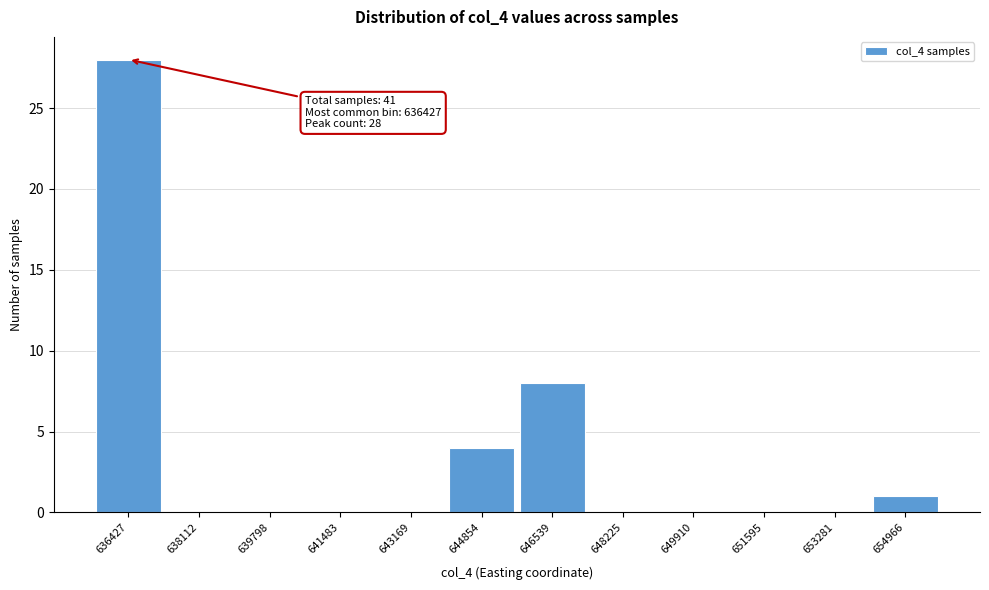

Reading right to left, transcribe all the data shown in this chart.

654966=1	653281=0	651595=0	649910=0	648225=0	646539=8	644854=4	643169=0	641483=0	639798=0	638112=0	636427=28